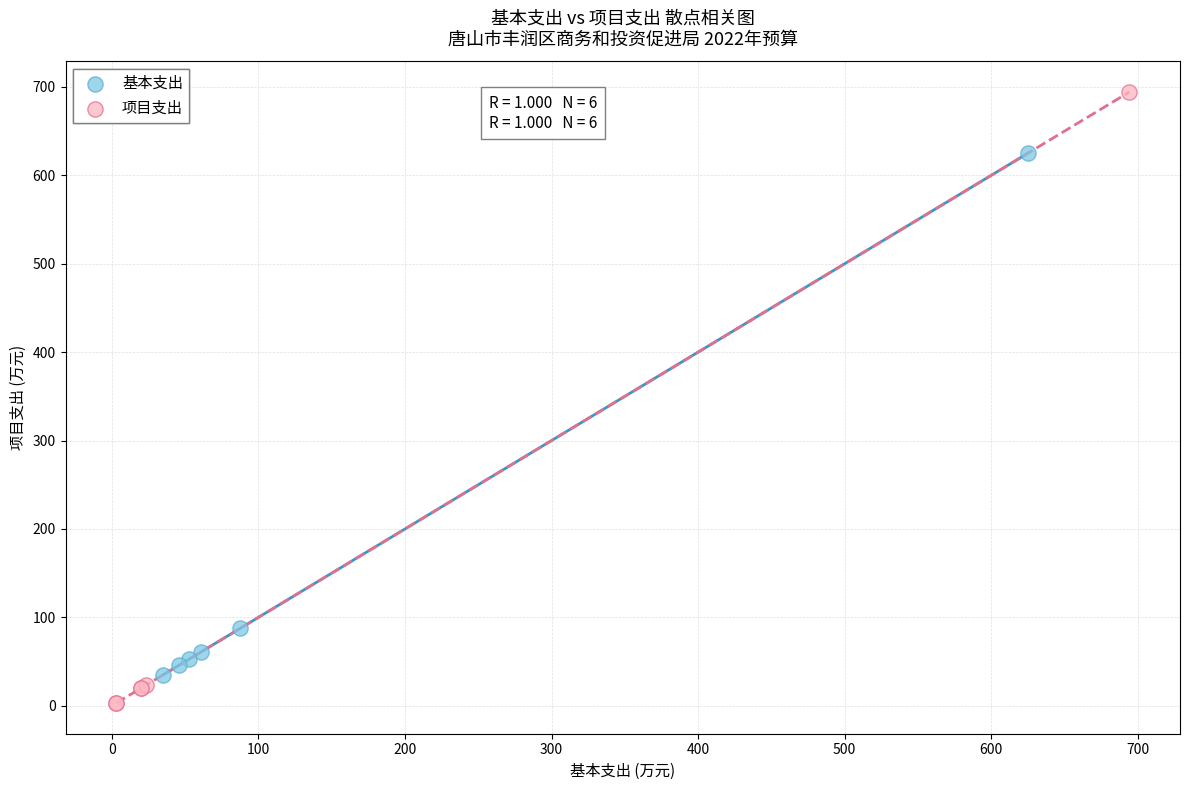

Which series reaches the minimum Y coordinate?

项目支出